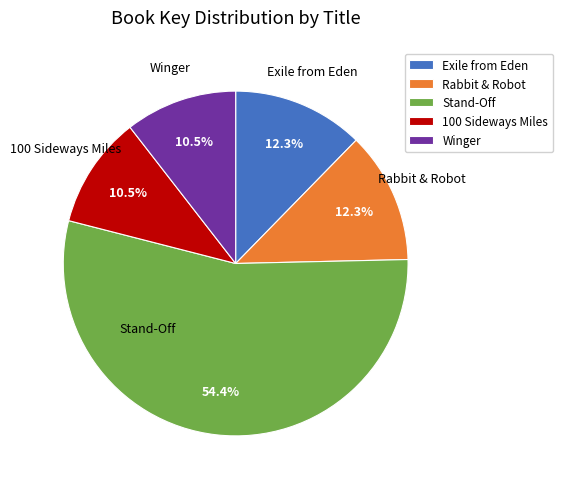

What percentage is NOT represented by Exile from Eden?

87.7%